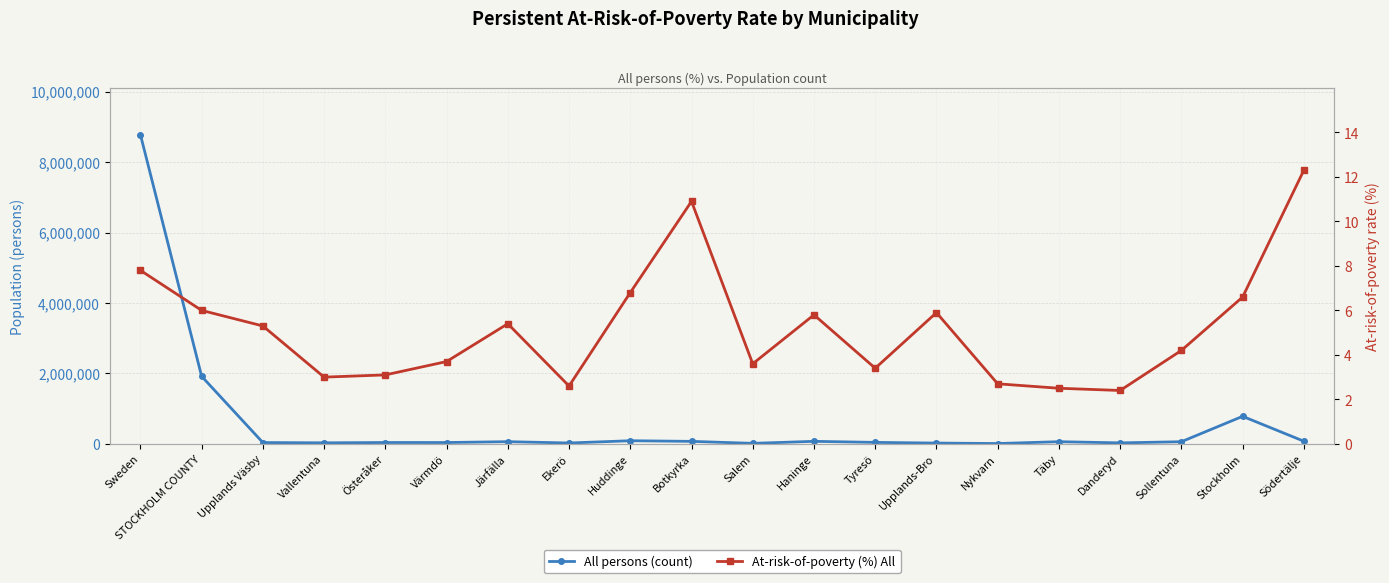

Rank the categories by At-risk-of-poverty (%) All value from highest to lowest.

Södertälje, Botkyrka, Sweden, Huddinge, Stockholm, STOCKHOLM COUNTY, Upplands-Bro, Haninge, Järfälla, Upplands Väsby, Sollentuna, Värmdö, Salem, Tyresö, Österåker, Vallentuna, Nykvarn, Ekerö, Täby, Danderyd